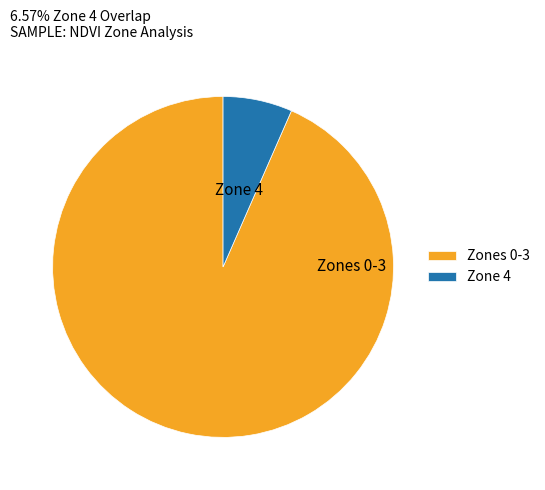

Rank the categories by value from lowest to highest.

Zone 4, Zones 0-3